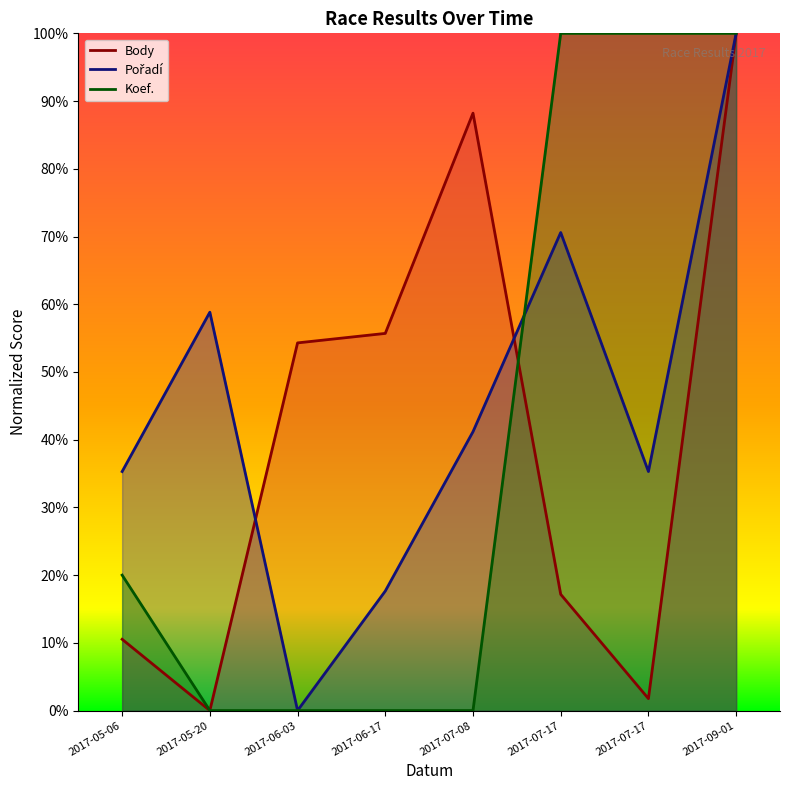

Between which two adjacent categories do Body and Pořadí first intersect?

2017-05-20 and 2017-06-03